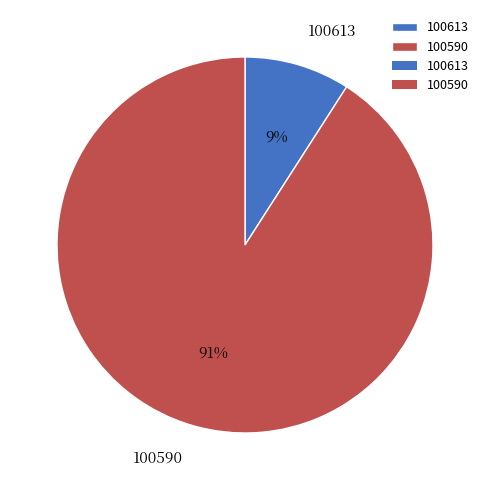

To the nearest percent, what is the combined percentage of 100590 and 100613?

100%